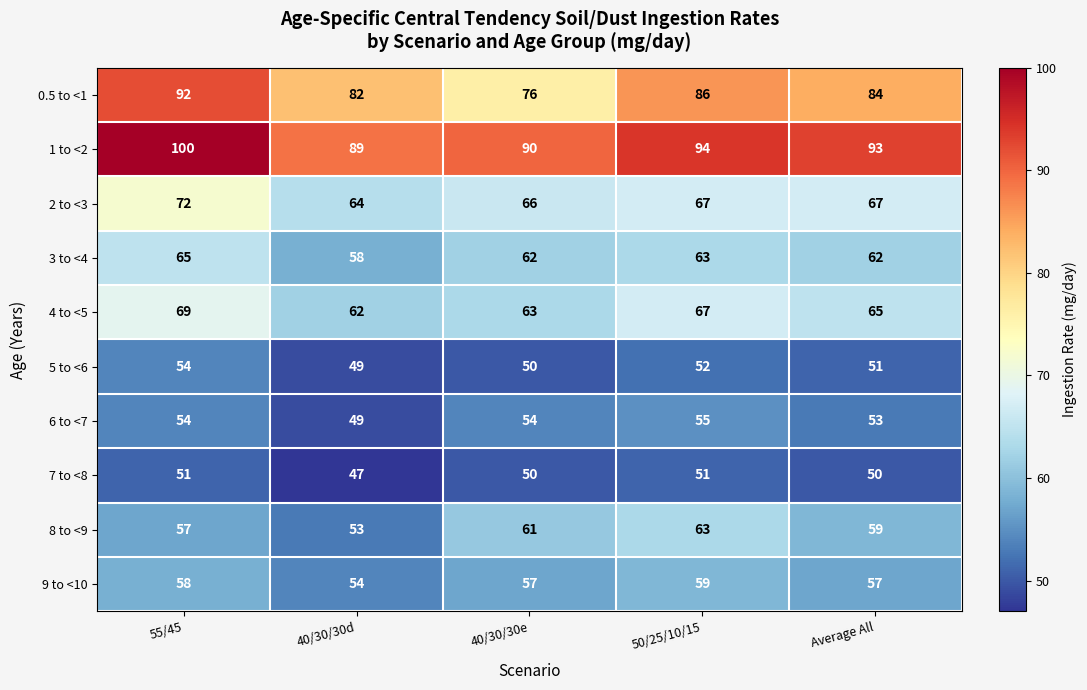

At how many categories does at least one series exceed 78?

5